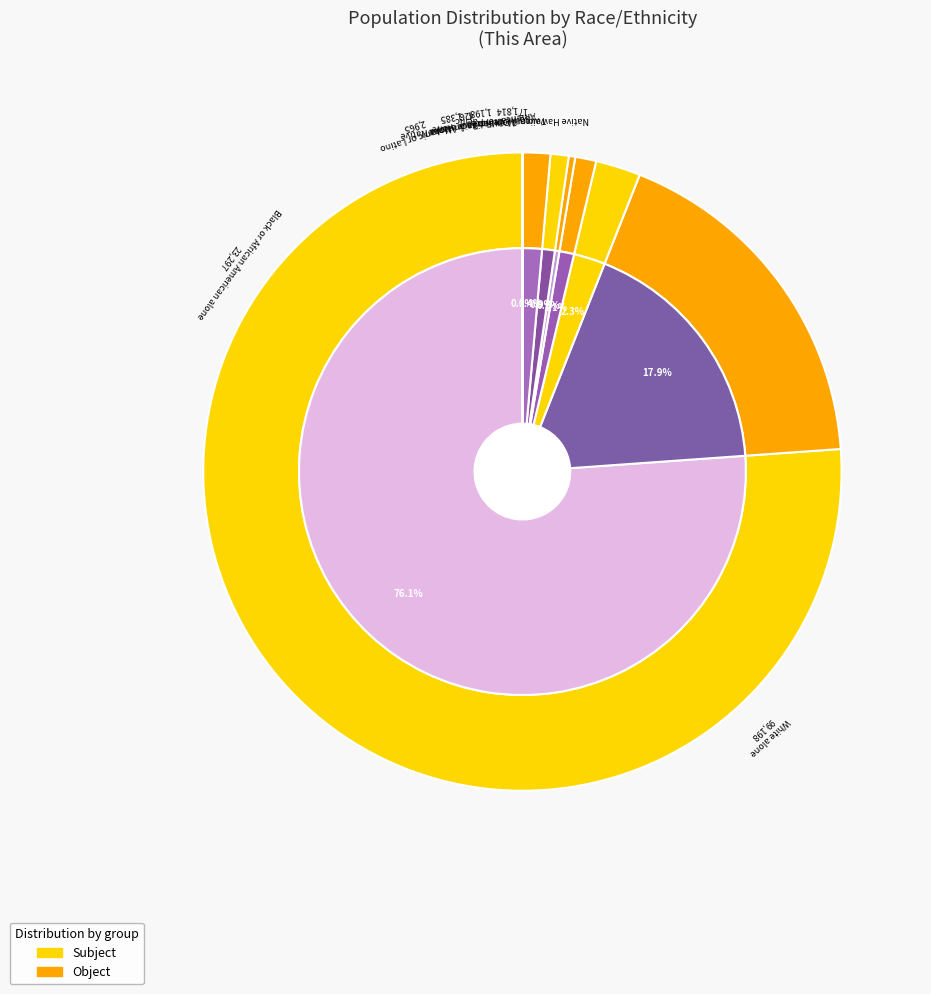

How many slices are in this pie chart?

9